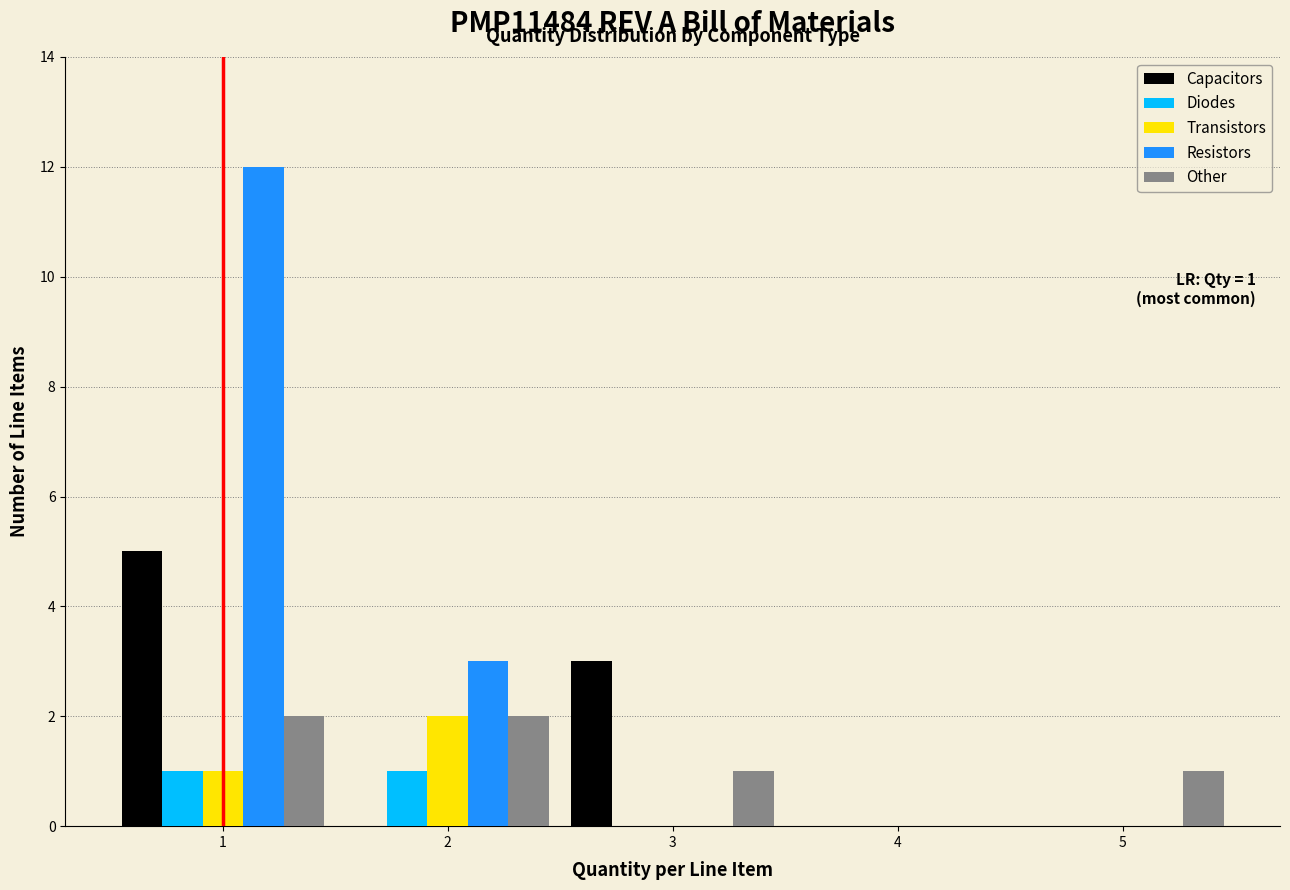

Reading left to right, extract all data points from this chart.

Capacitors: 1=5	2=0	3=3	4=0	5=0
Diodes: 1=1	2=1	3=0	4=0	5=0
Transistors: 1=1	2=2	3=0	4=0	5=0
Resistors: 1=12	2=3	3=0	4=0	5=0
Other: 1=2	2=2	3=1	4=0	5=1